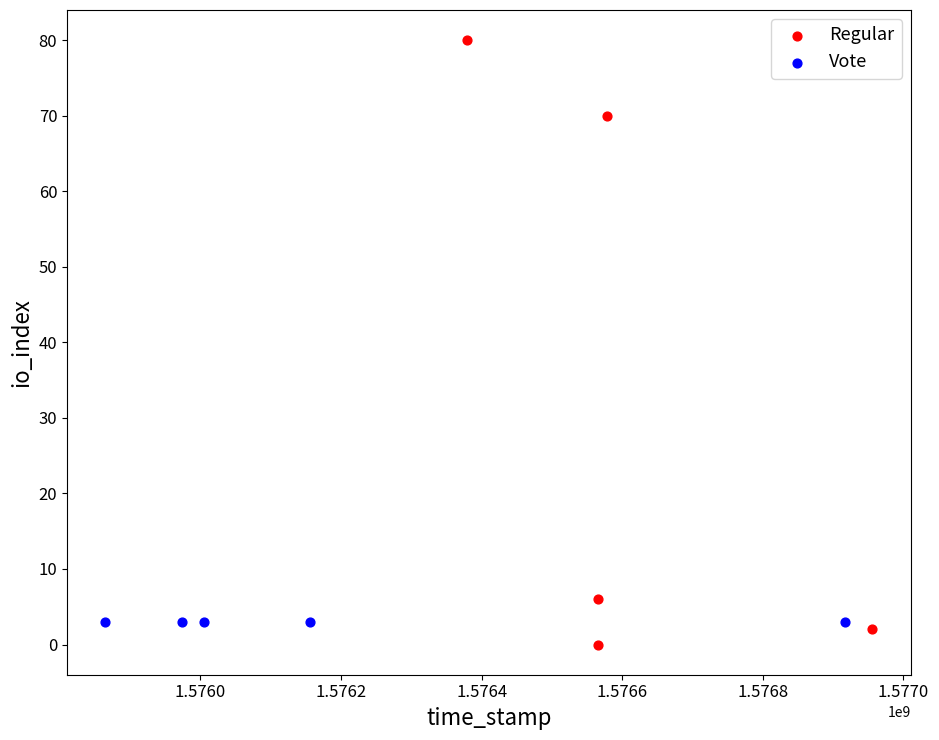

Which series contains the lowest Y value?

Regular